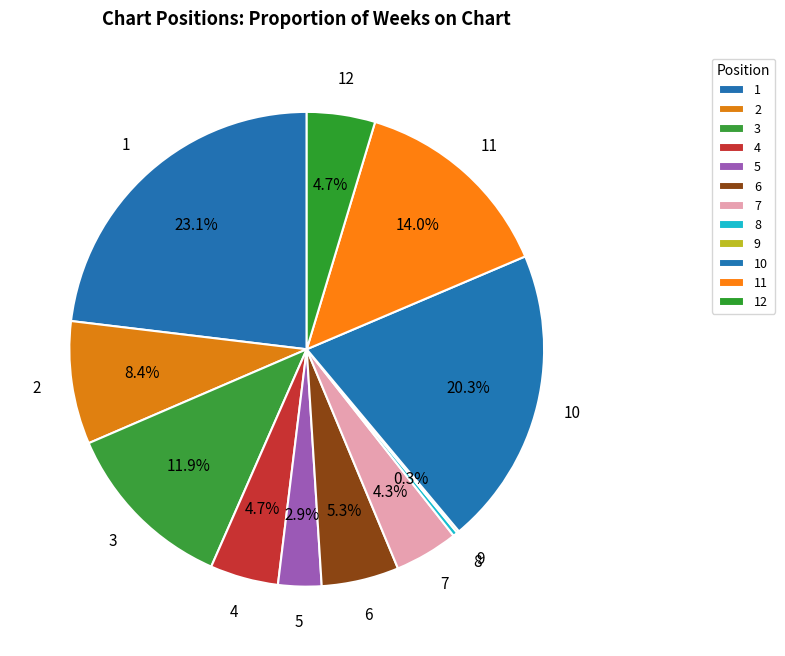

Between 2 and 1, which is larger?

1